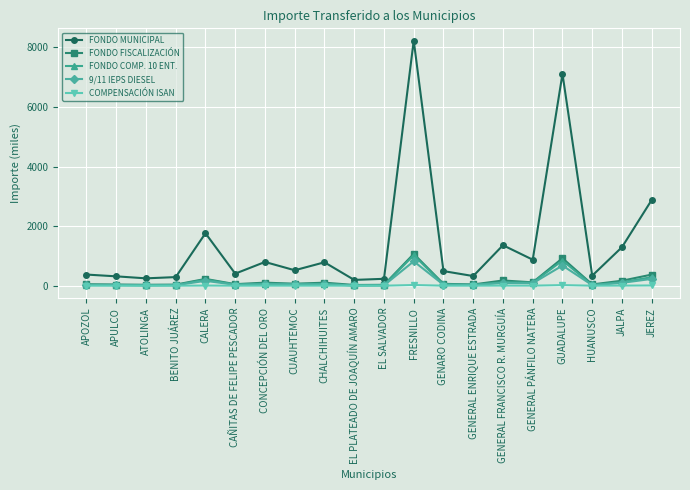

At how many categories does at least one series exceed 3160?

2